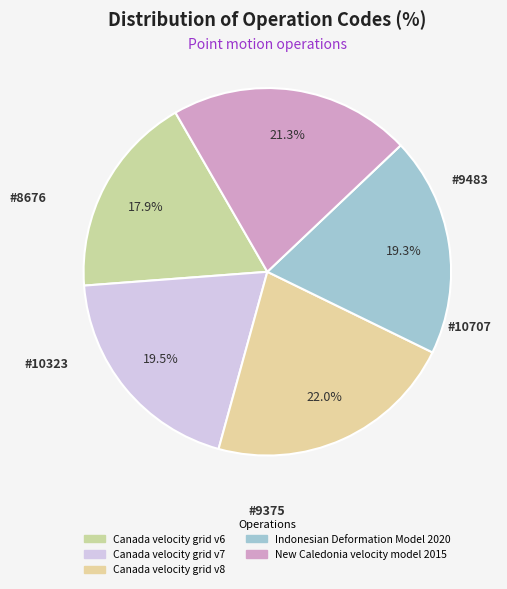

How many segments does this pie chart have?

5